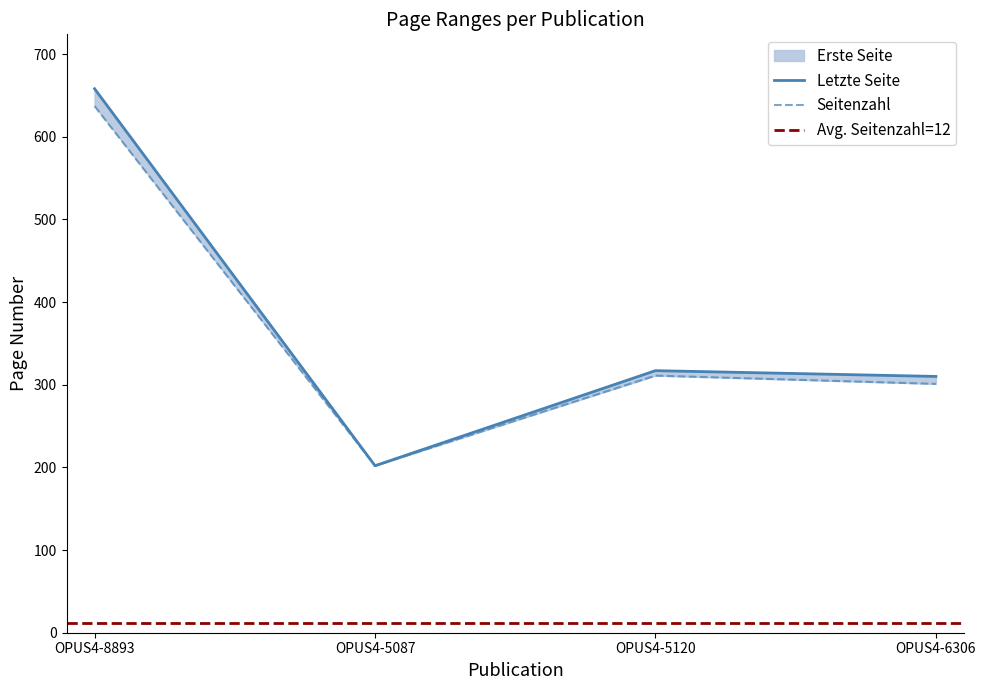

Which label corresponds to the largest value in the chart?

OPUS4-8893